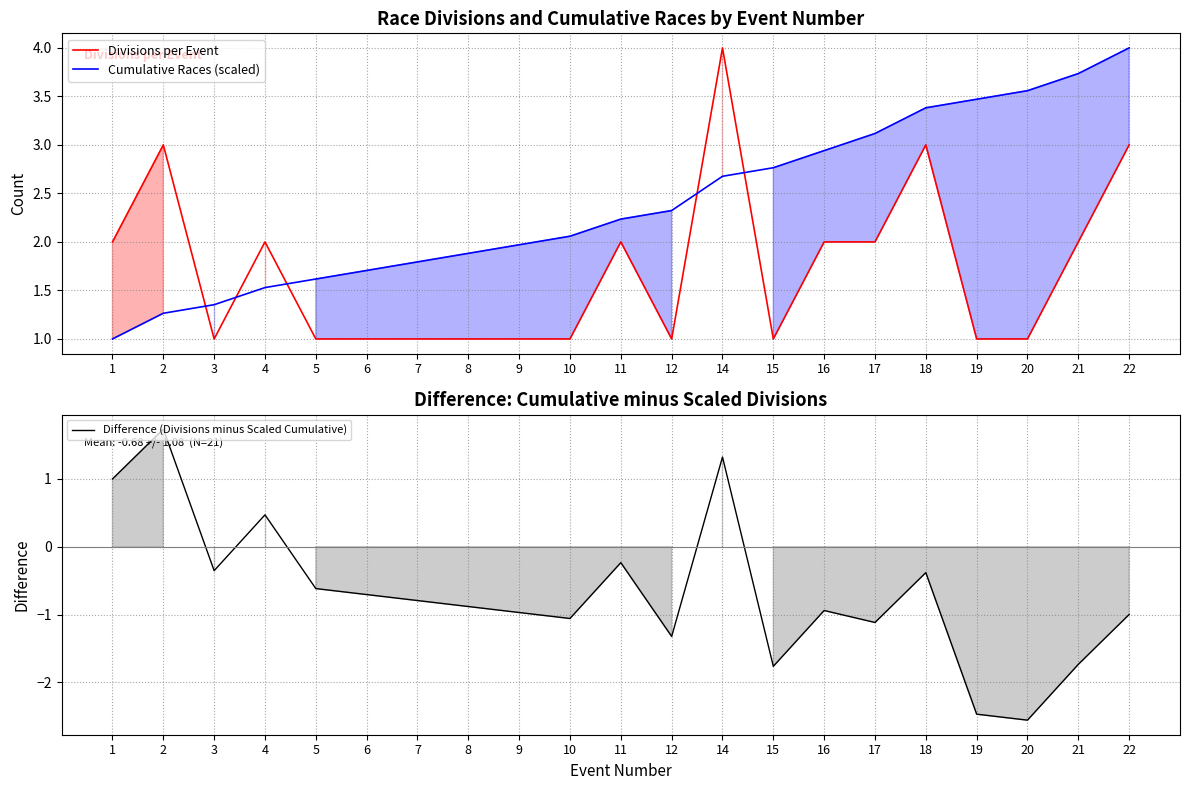

The Difference (Divisions minus Scaled Cumulative) series shows -0.6 at 16. True or false?

False